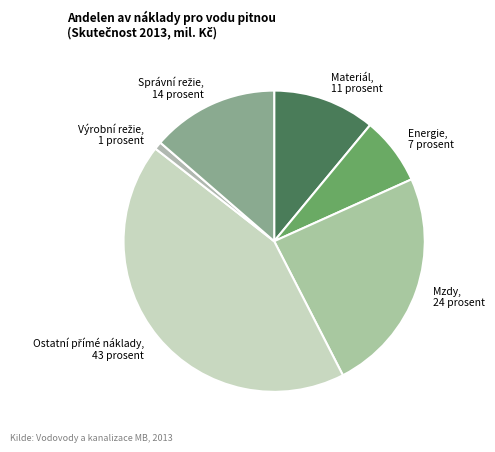

Is it true that Mzdy, 24 prosent is 39% of the pie?

False